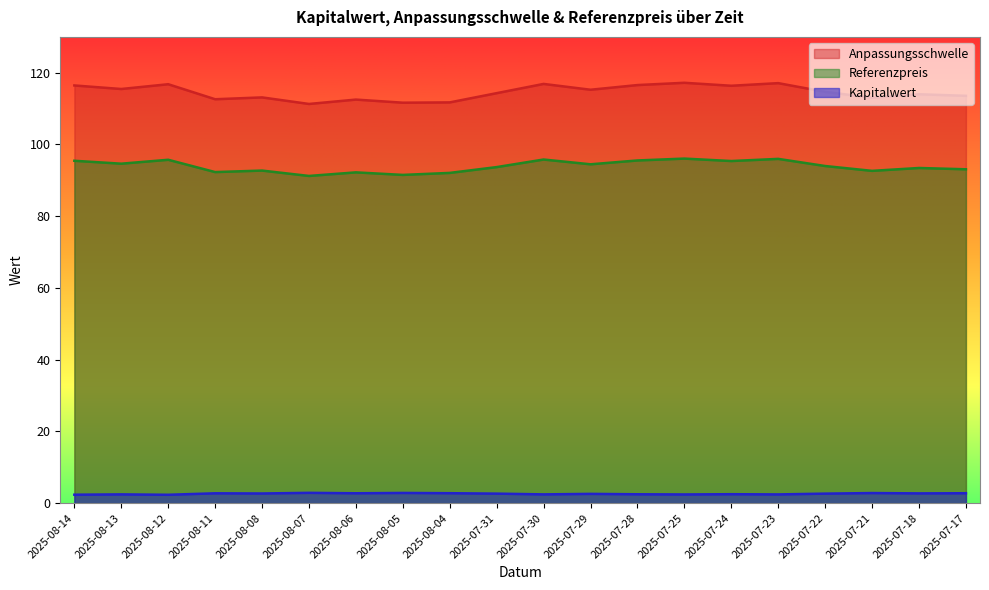

What is the sum of the Referenzpreis values at 2025-08-05 and 2025-07-31?

185.2